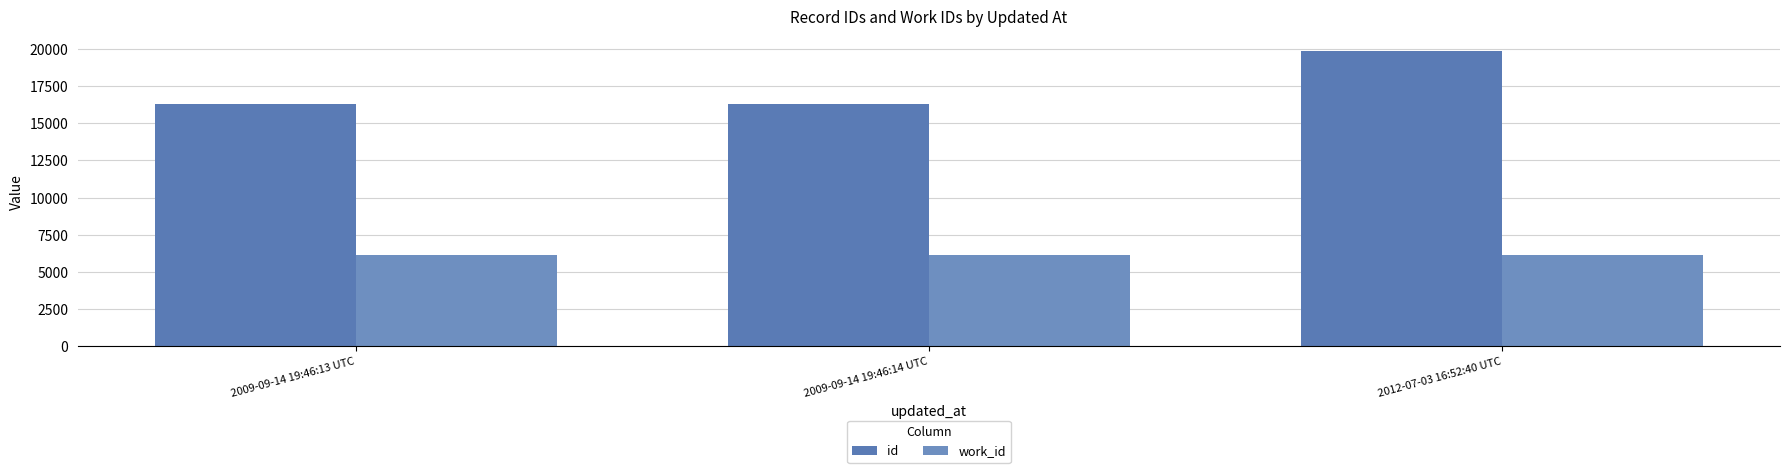

Reading left to right, transcribe all the data shown in this chart.

id: 16266	16267	19846
work_id: 6163	6163	6163